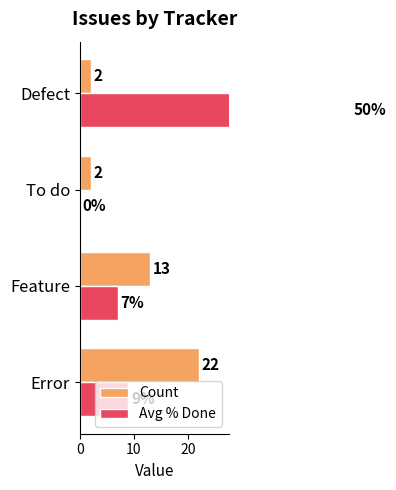

Does the chart contain any negative values?

No